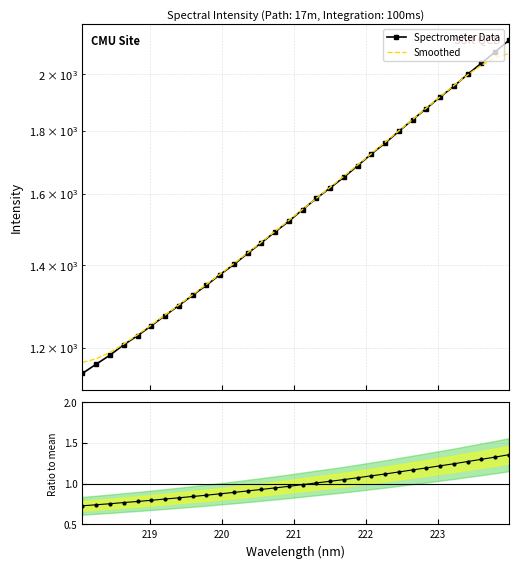

How many categories are shown in the chart?

32